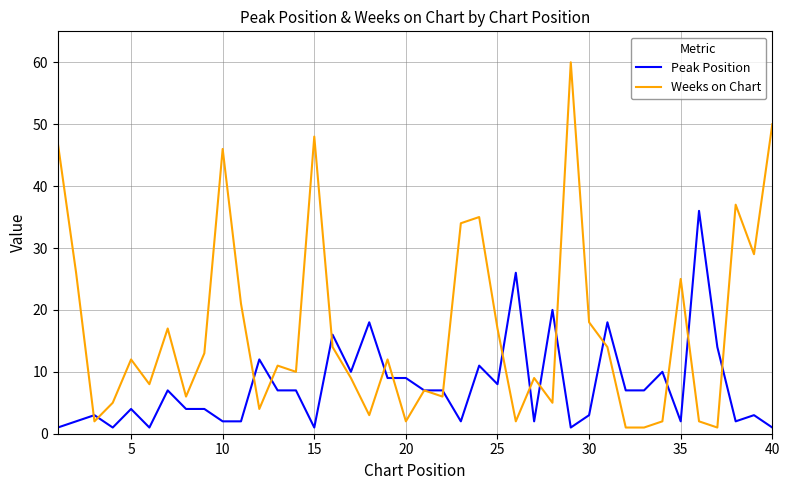

What is the difference between the maximum and minimum values in the Weeks on Chart series?

59